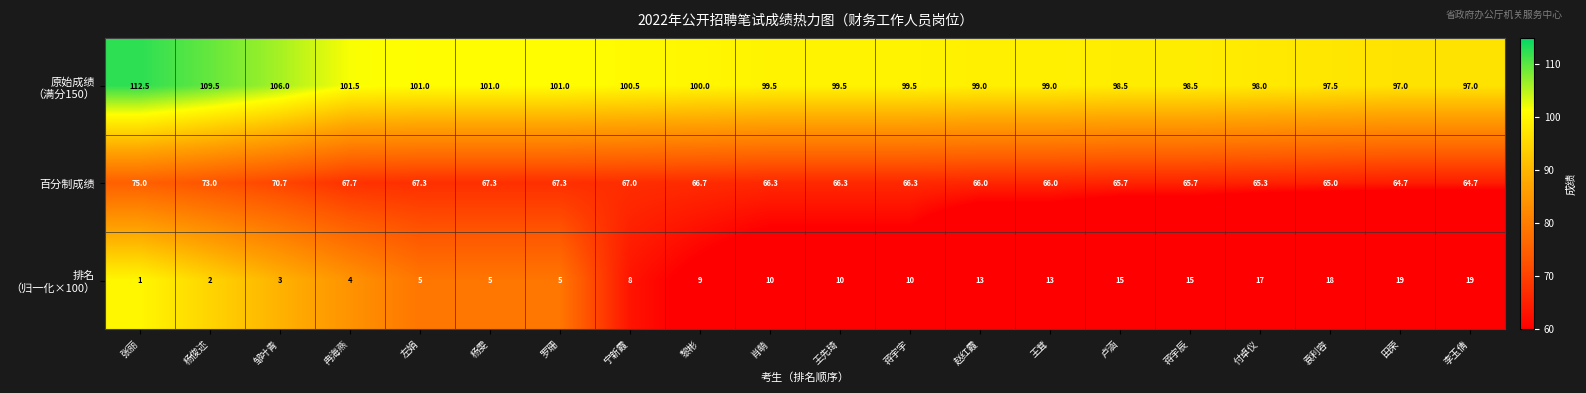

What is the spread (max minus min) of values at 杨雯?

96.0